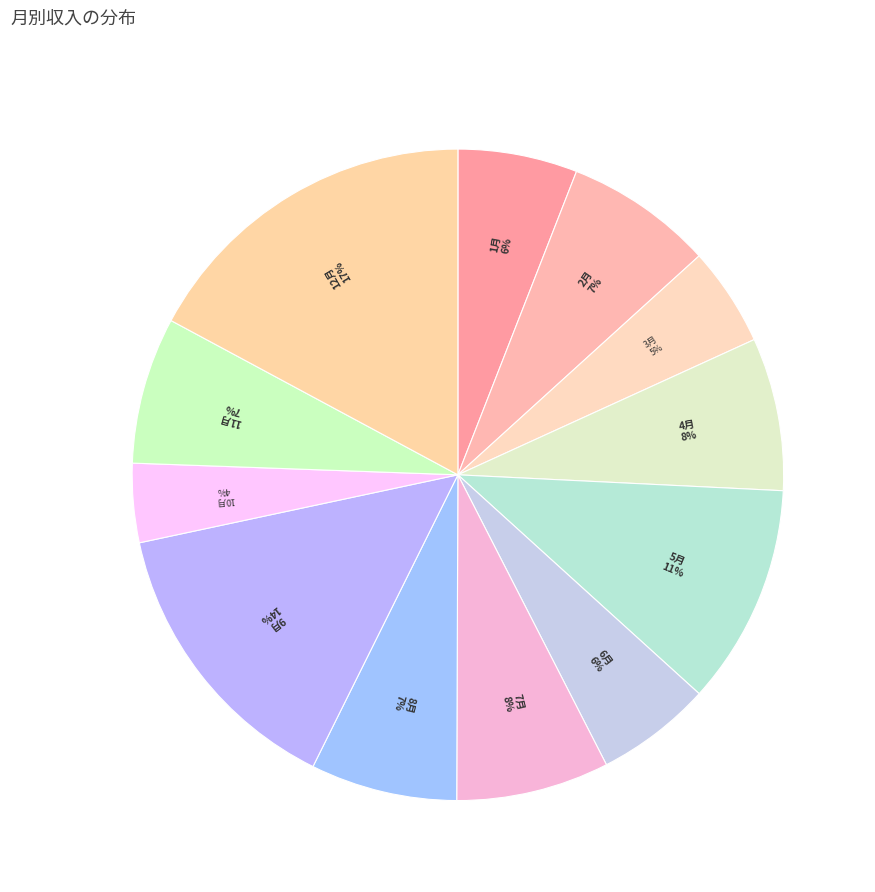

Is 3月 the majority of the pie?

No